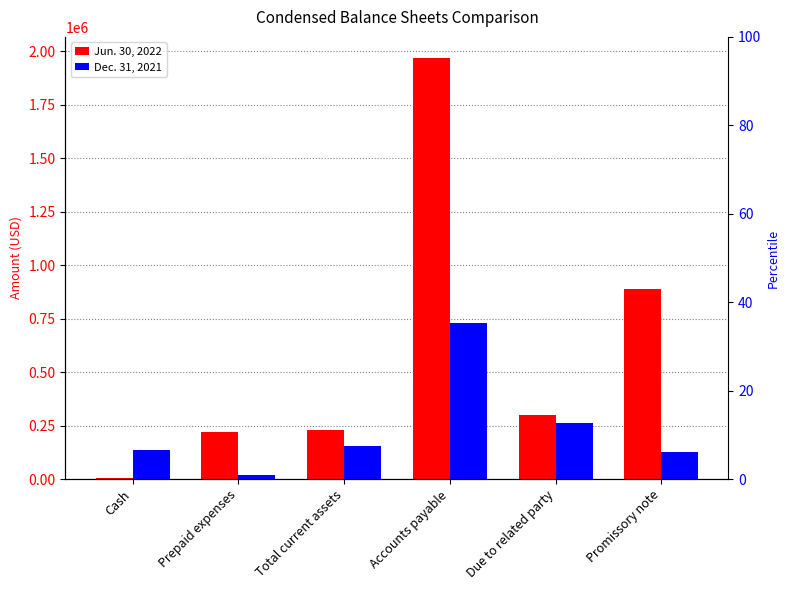

What value does the Dec. 31, 2021 series have at Total current assets?

156193